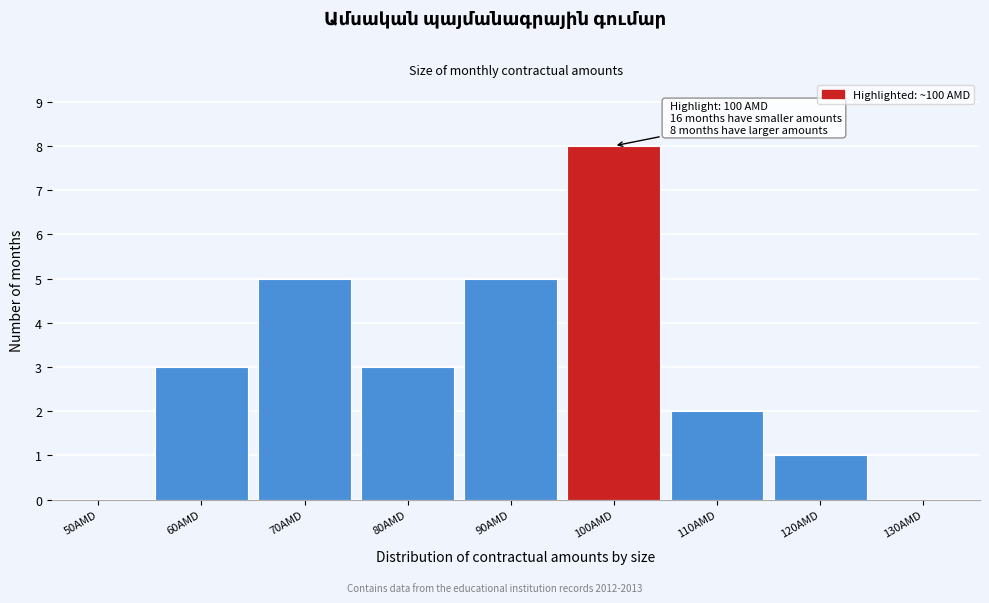

Reading right to left, extract all data points from this chart.

130AMD=0	120AMD=1	110AMD=2	100AMD=8	90AMD=5	80AMD=3	70AMD=5	60AMD=3	50AMD=0